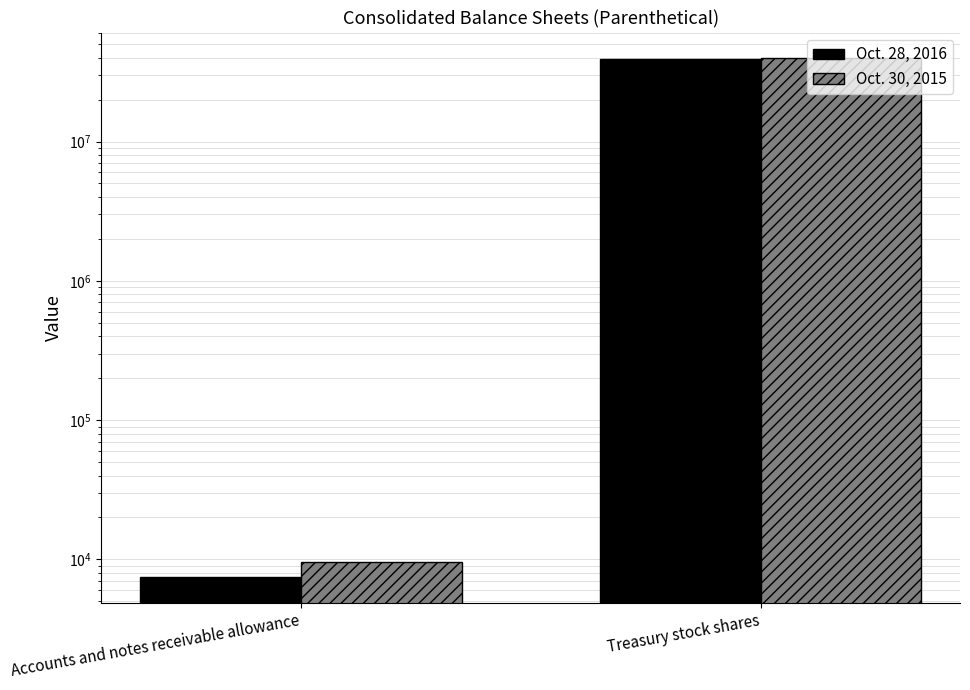

What is the total value across all series at Accounts and notes receivable allowance?

17052